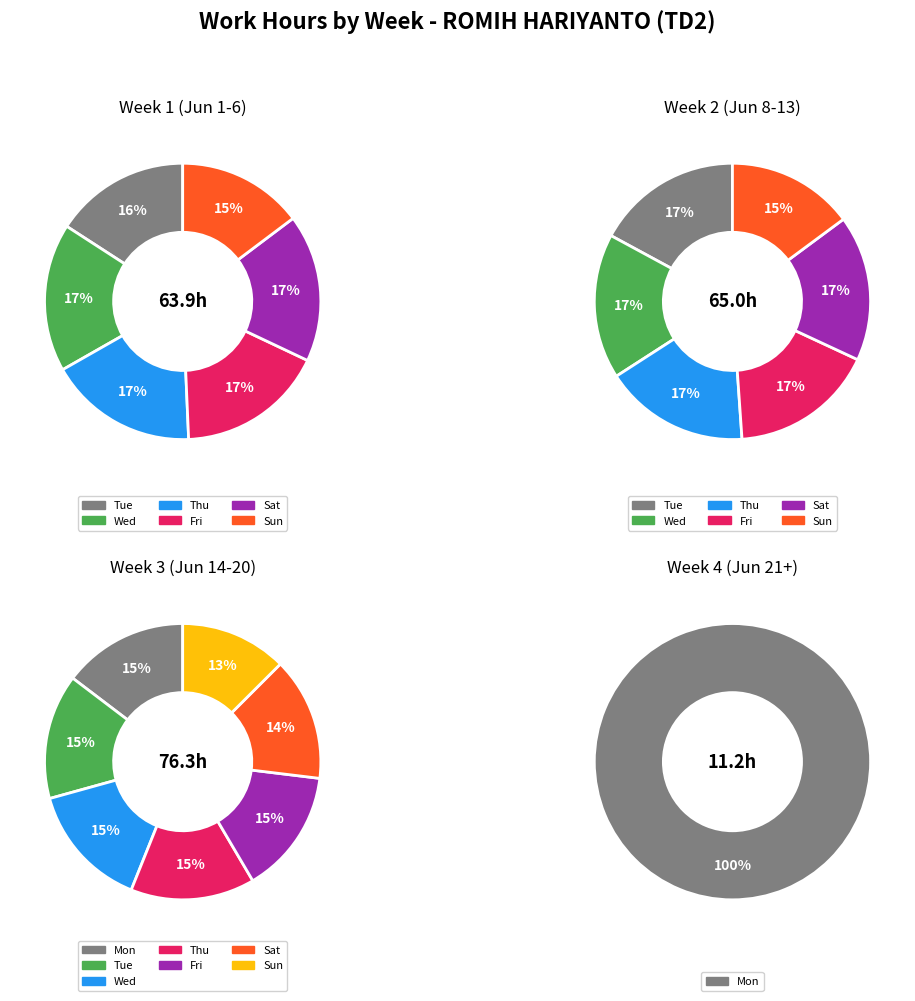

Is the sum of Tue_2 and Mon greater than half?

No